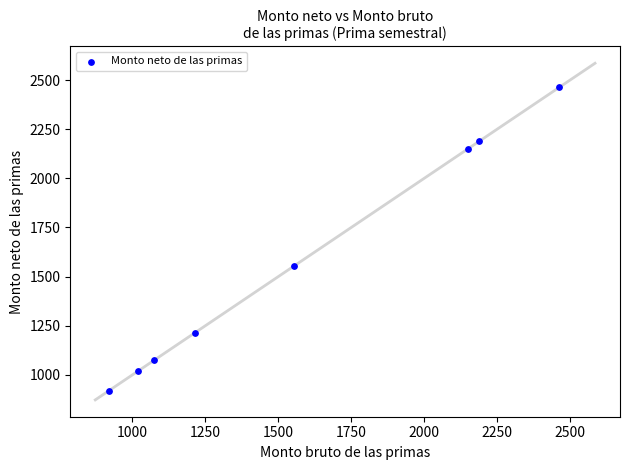

What is the average X value?

1572.9